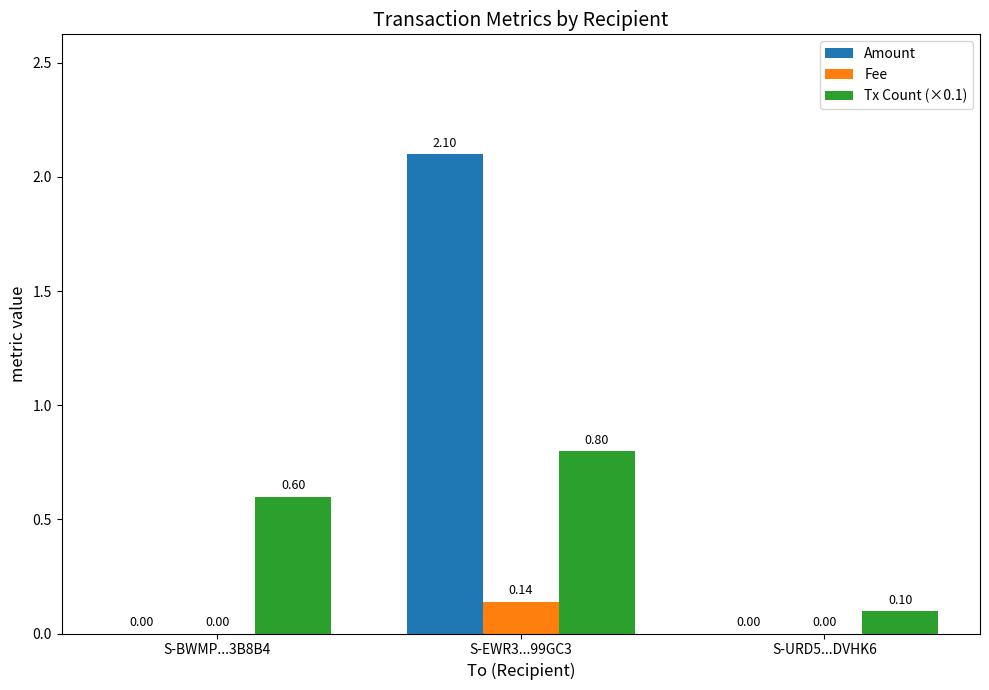

Is it true that Tx Count (×0.1) equals 0.6 at S-BWMP...3B8B4?

True